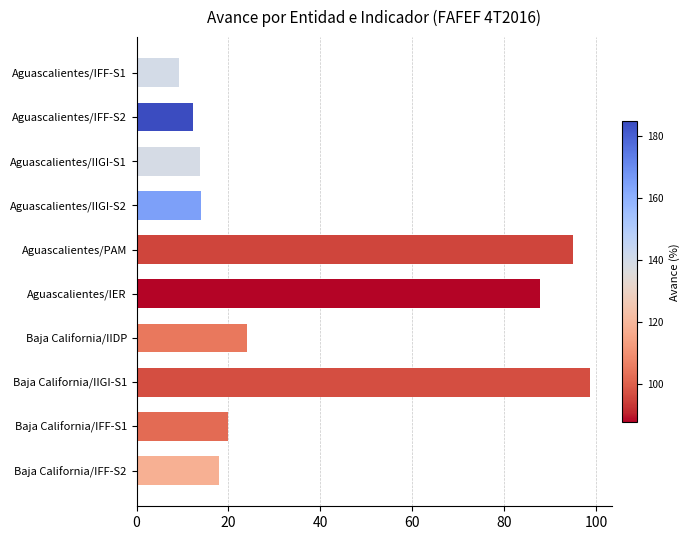

What is the minimum value shown in the chart?

9.2